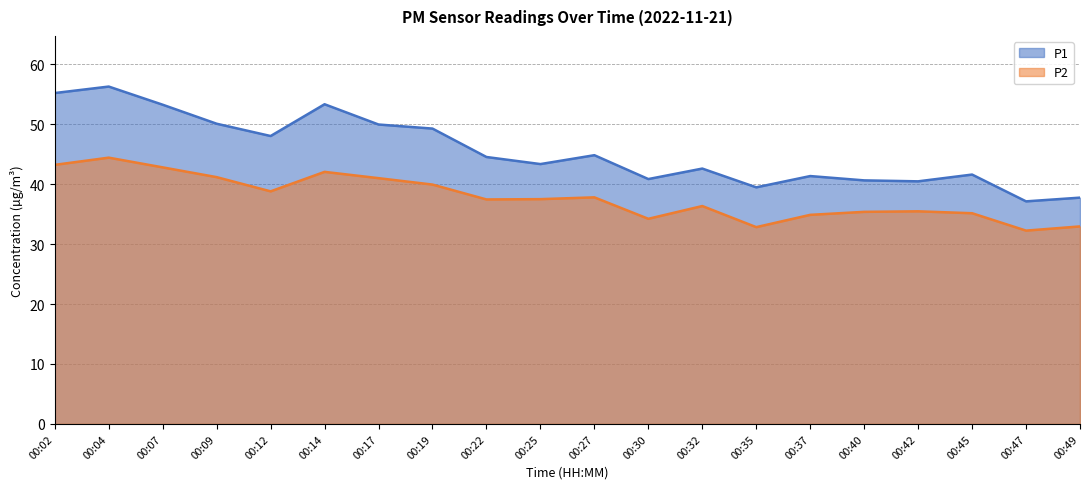

The value of P1 at 00:49 is 14.8. True or false?

False